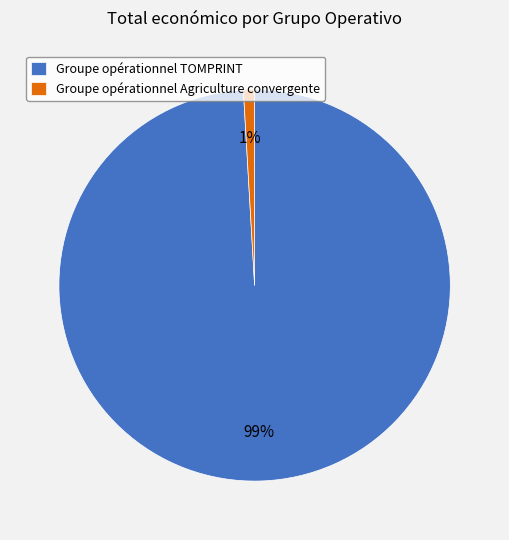

Does any single category account for the majority?

Yes